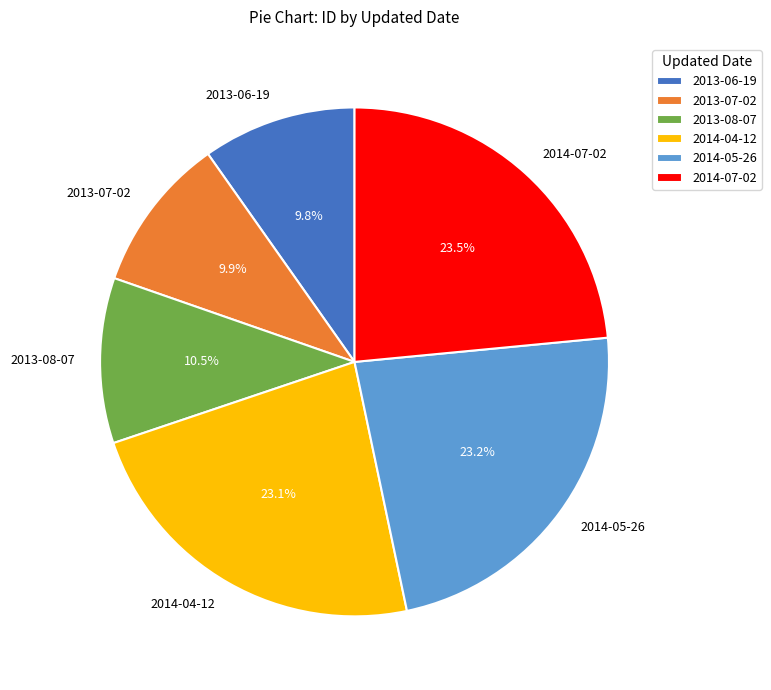

Count the number of slices in the pie.

6